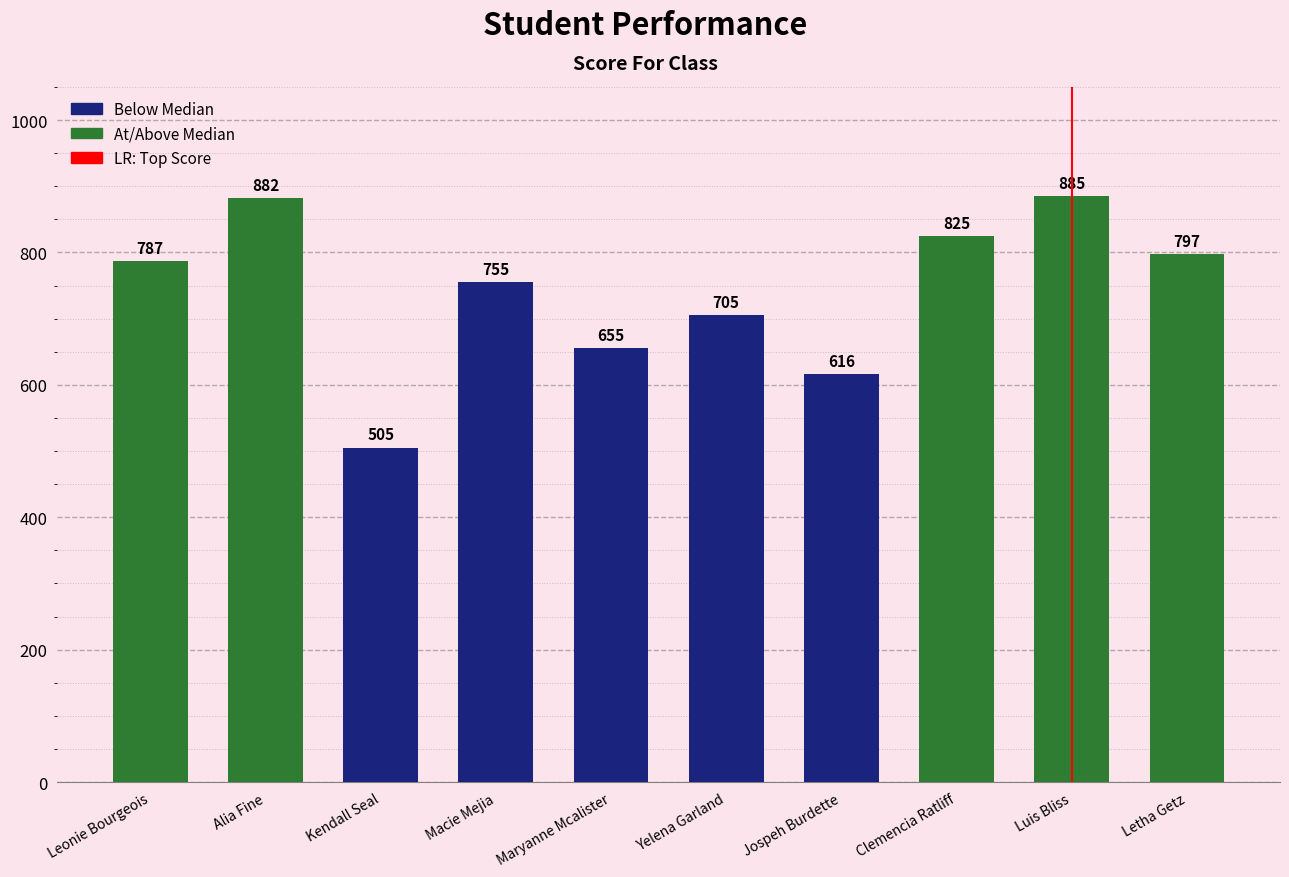

Approximately how many times larger is the value at Letha Getz compared to Luis Bliss?

0.9